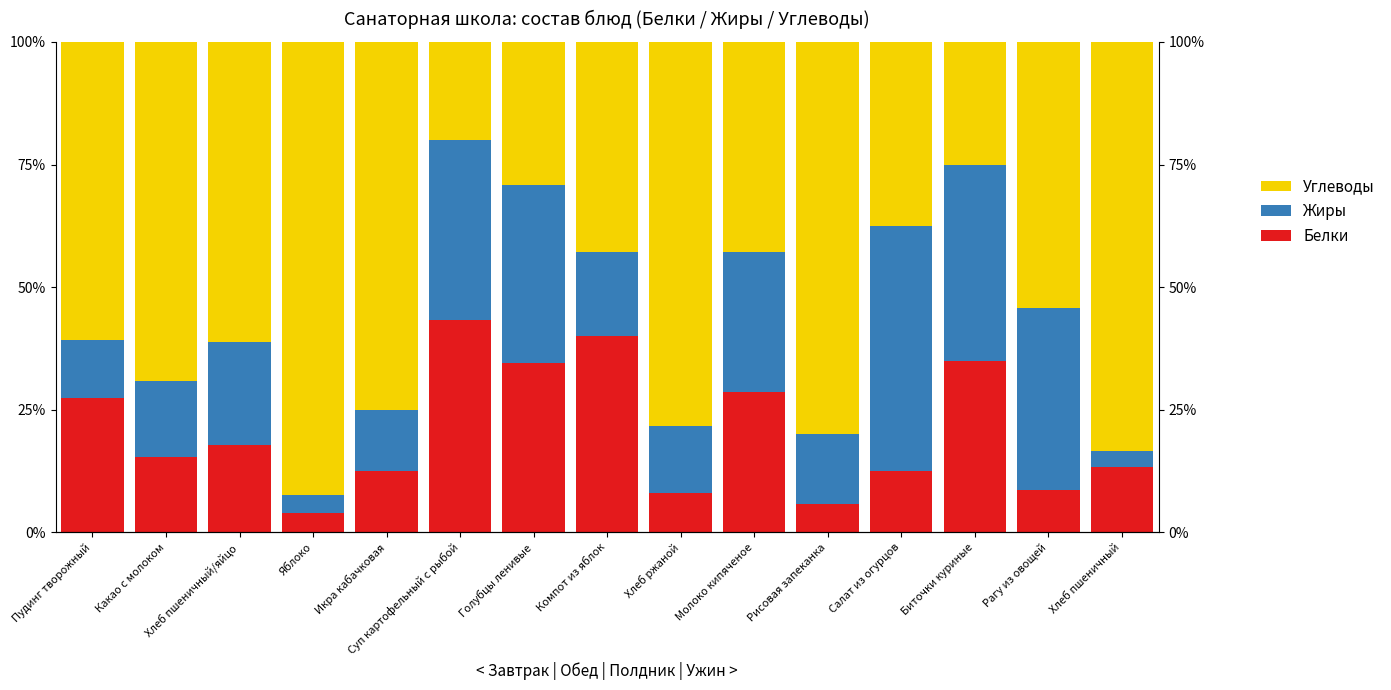

Which series has the widest spread of values?

Углеводы